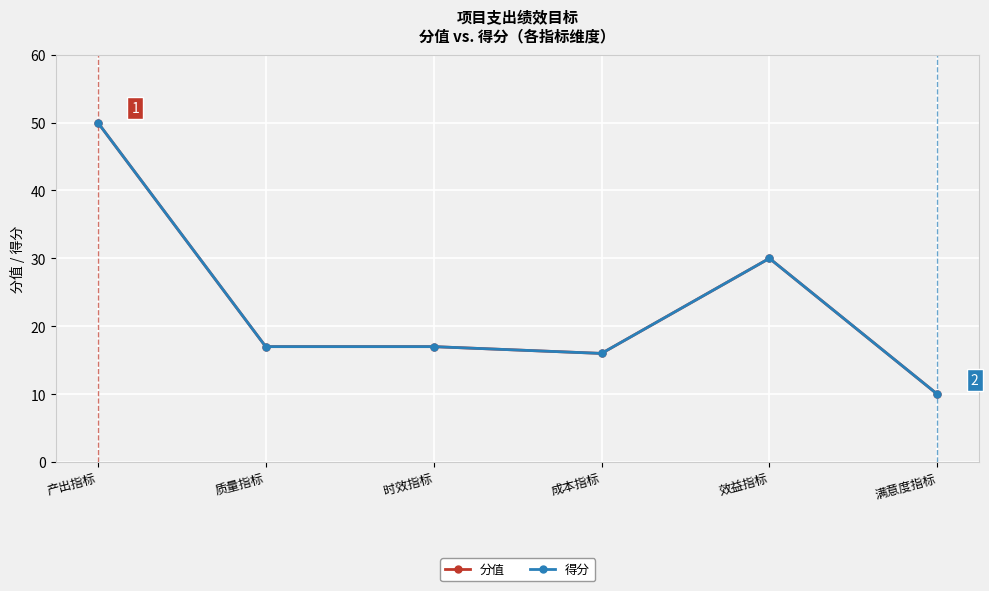

Which series has the largest total across all categories?

分值